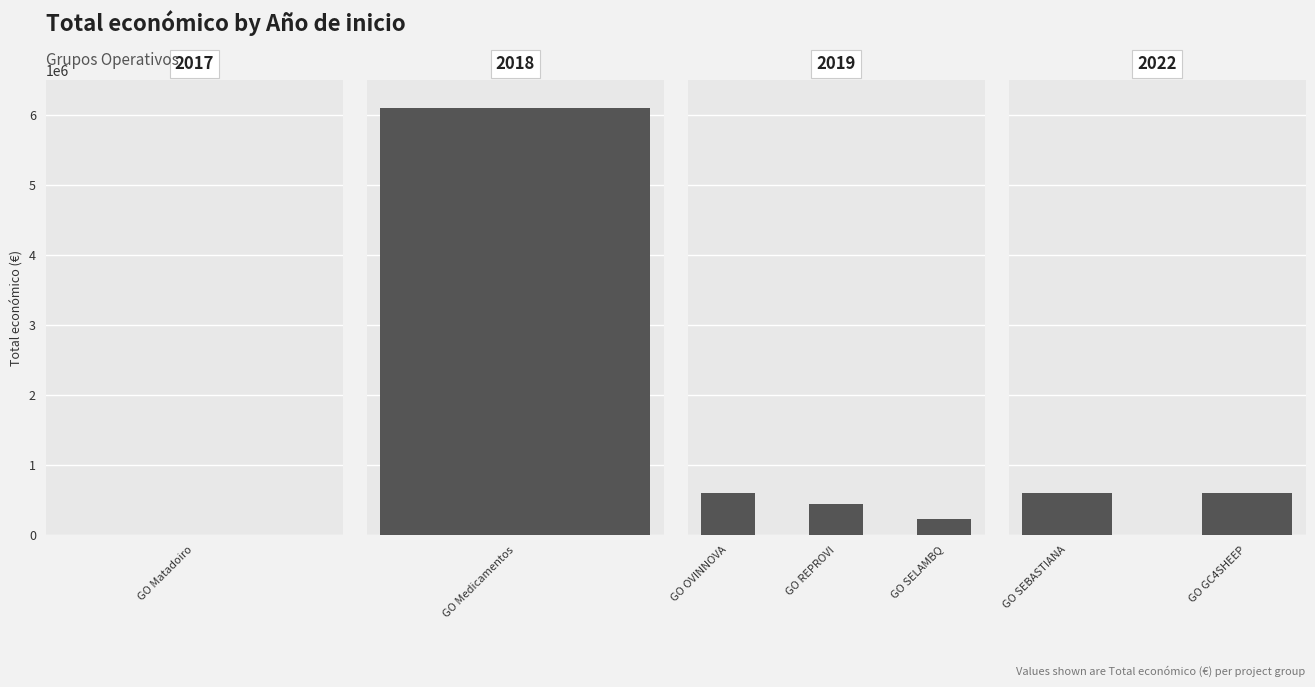

What is the minimum value shown in the chart?

3840